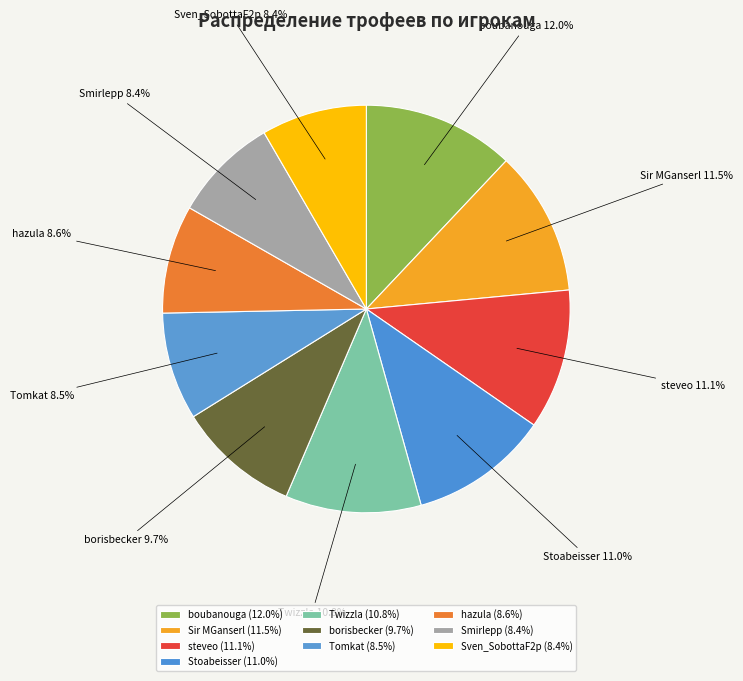

Between hazula and borisbecker, which is larger?

borisbecker